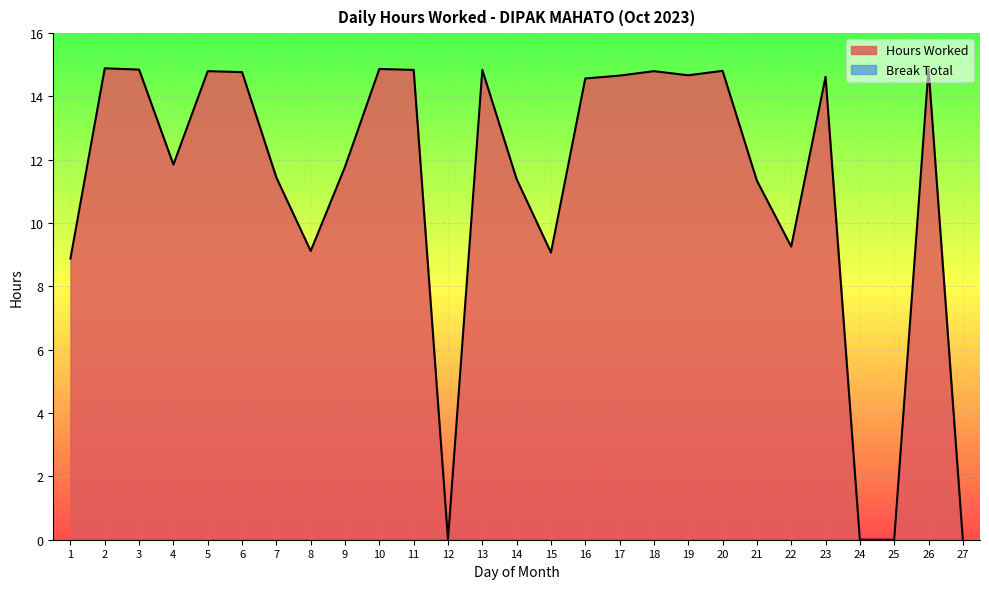

What is the difference between the values at 14 and 17?

3.3